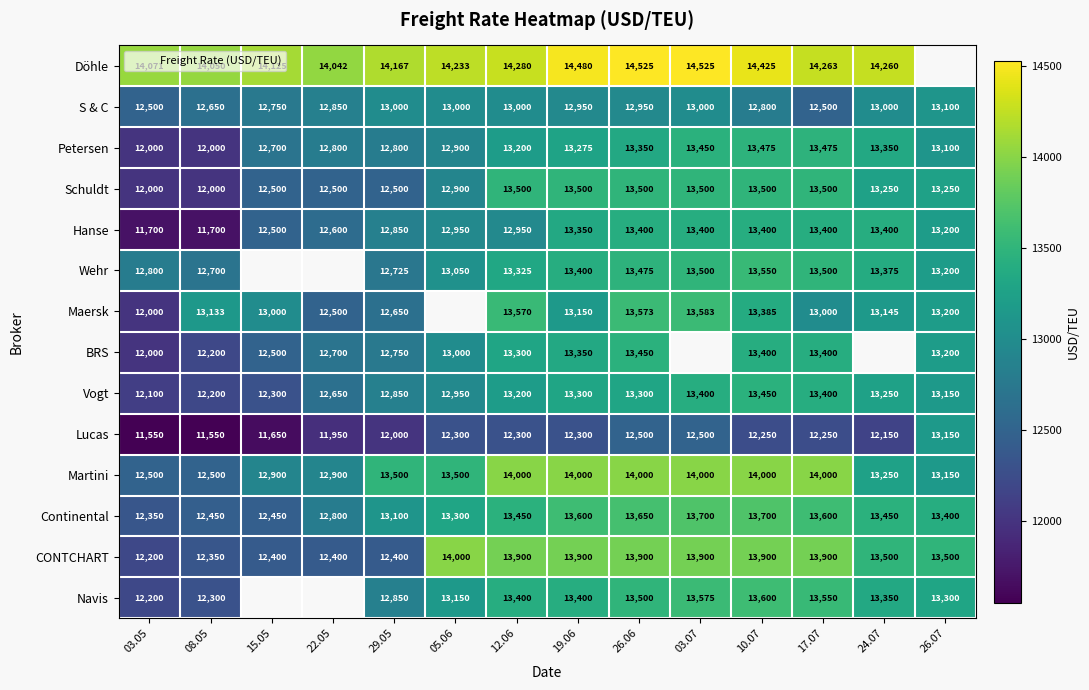

What is the total value across all series at 29.05?

180142.0